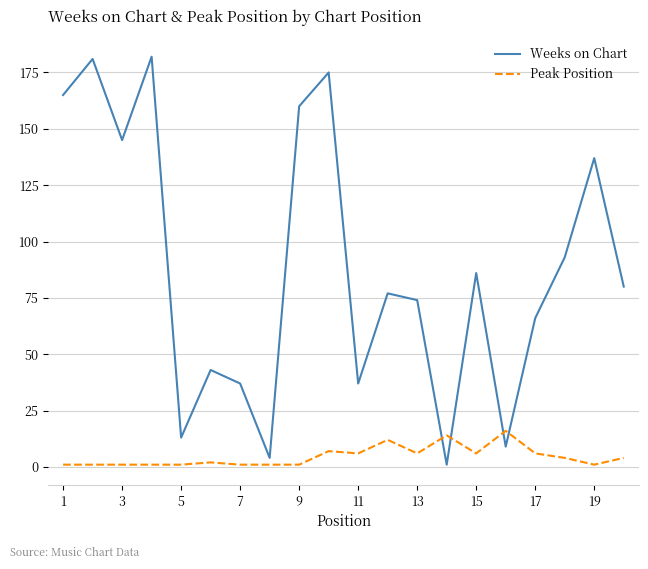

Is this an area chart (filled region under the line)?

No